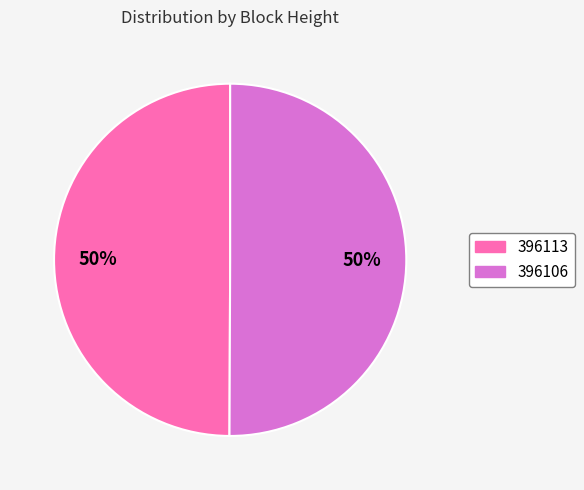

What is the ratio of the value at 396113 to the value at 396106?

1.0